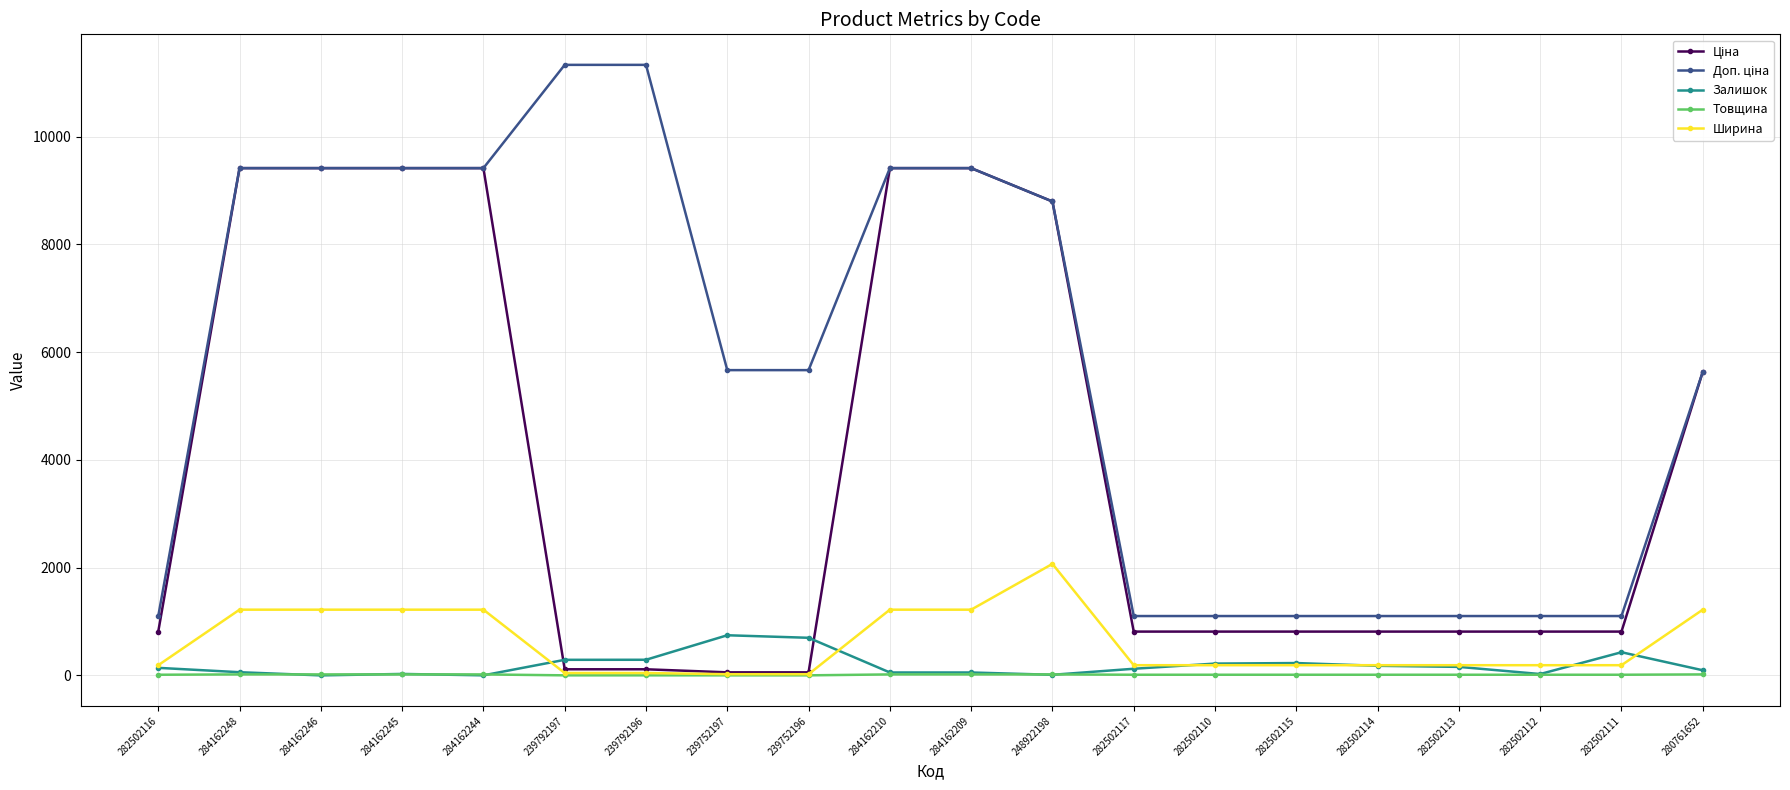

What is the greatest value displayed?

11334.0